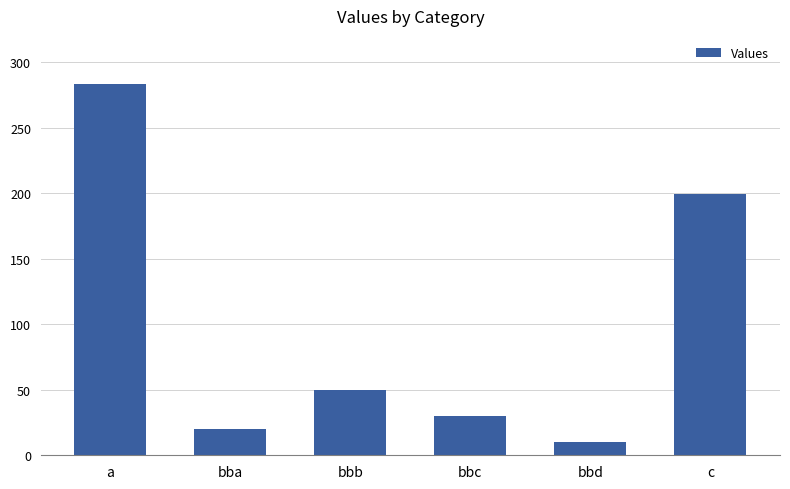

Reading right to left, transcribe all the data shown in this chart.

c=199	bbd=10	bbc=30	bbb=50	bba=20	a=283